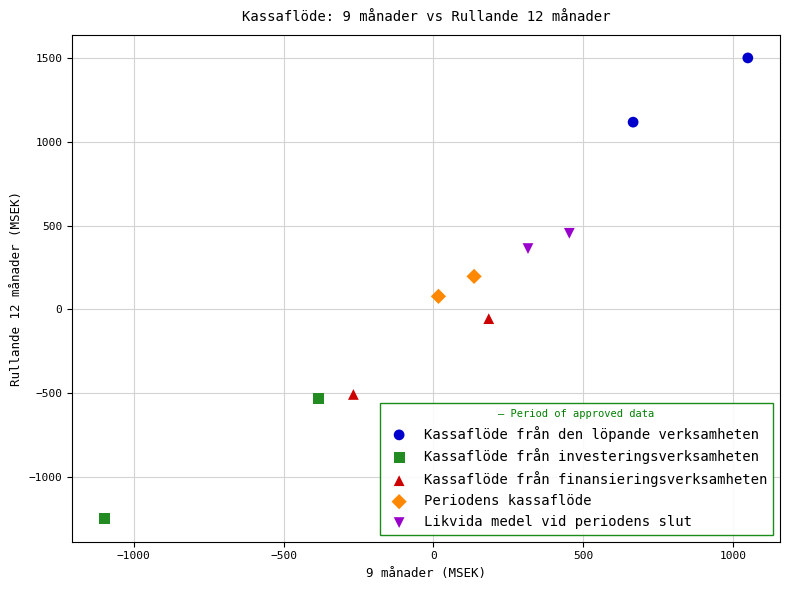

Which series has the largest Y range (max minus min)?

Kassaflöde från investeringsverksamheten